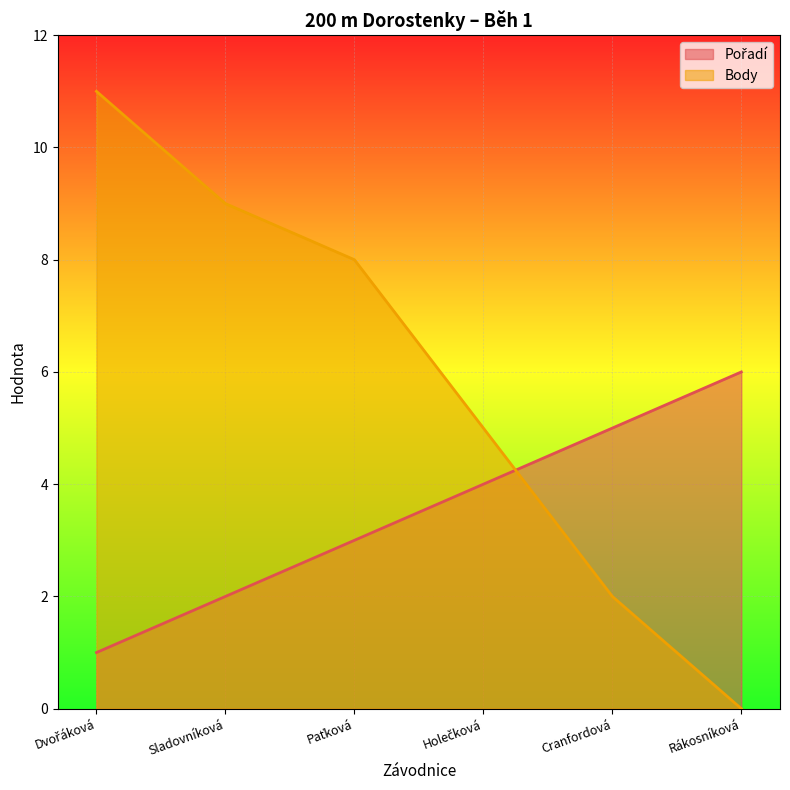

What are all the series names shown in the legend?

Pořadí, Body